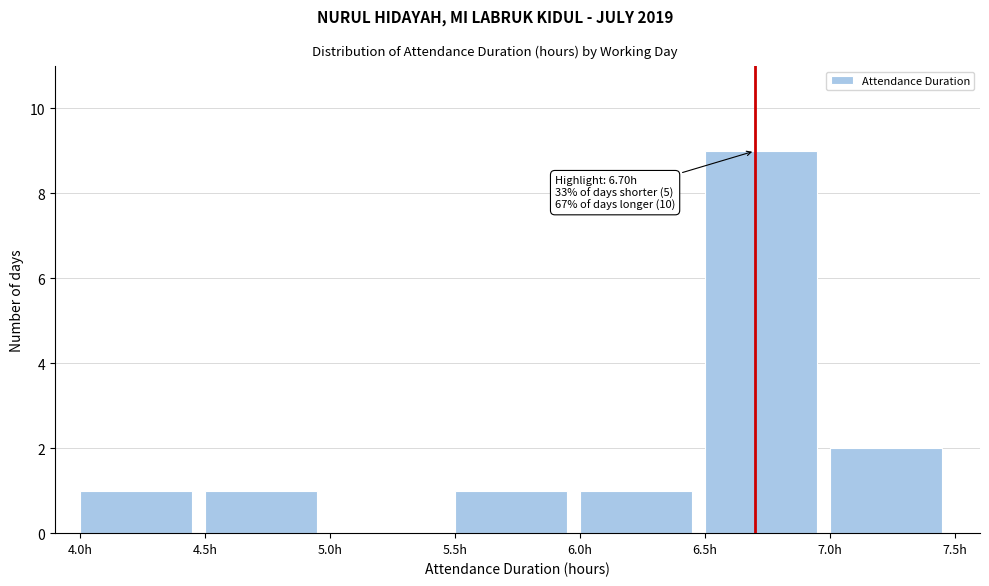

Which range on the x-axis has the tallest bar?

6.5 to 7.0